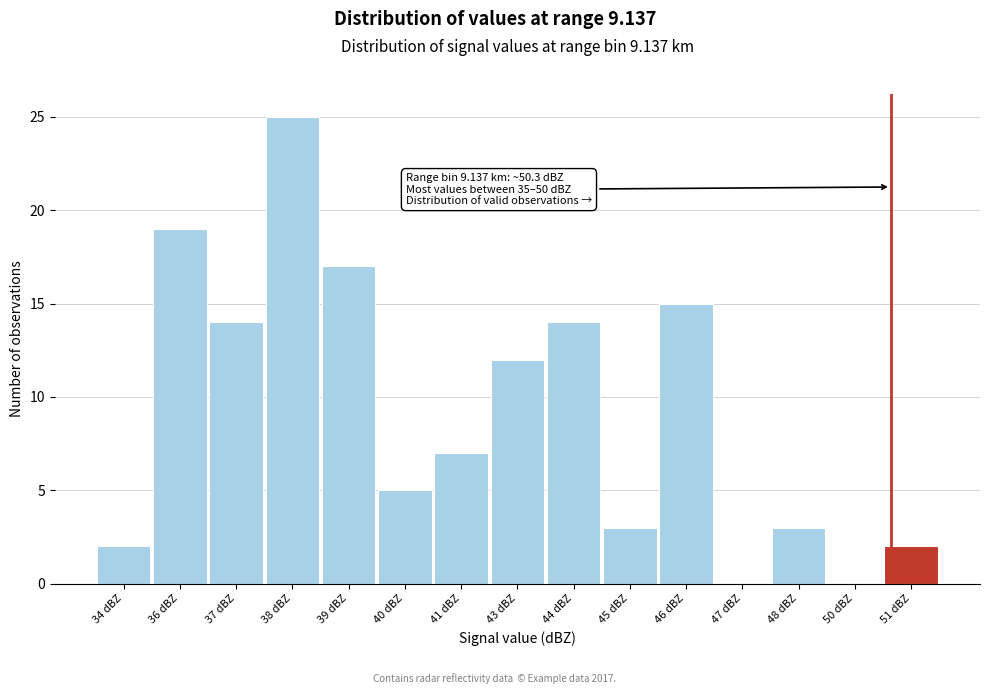

Reading left to right, list all the values displayed in this chart.

34 dBZ=2	36 dBZ=19	37 dBZ=14	38 dBZ=25	39 dBZ=17	40 dBZ=5	41 dBZ=7	43 dBZ=12	44 dBZ=14	45 dBZ=3	46 dBZ=15	47 dBZ=0	48 dBZ=3	50 dBZ=0	51 dBZ=2